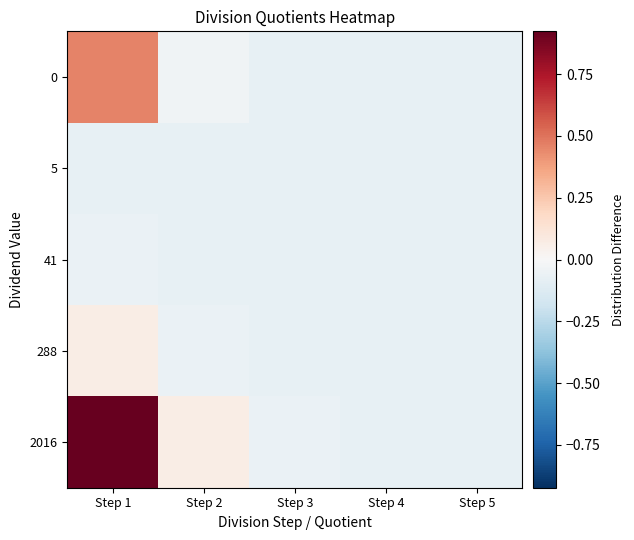

At Step 3, list the series in order from smallest to largest.

288, 41, 5, 0, 2016